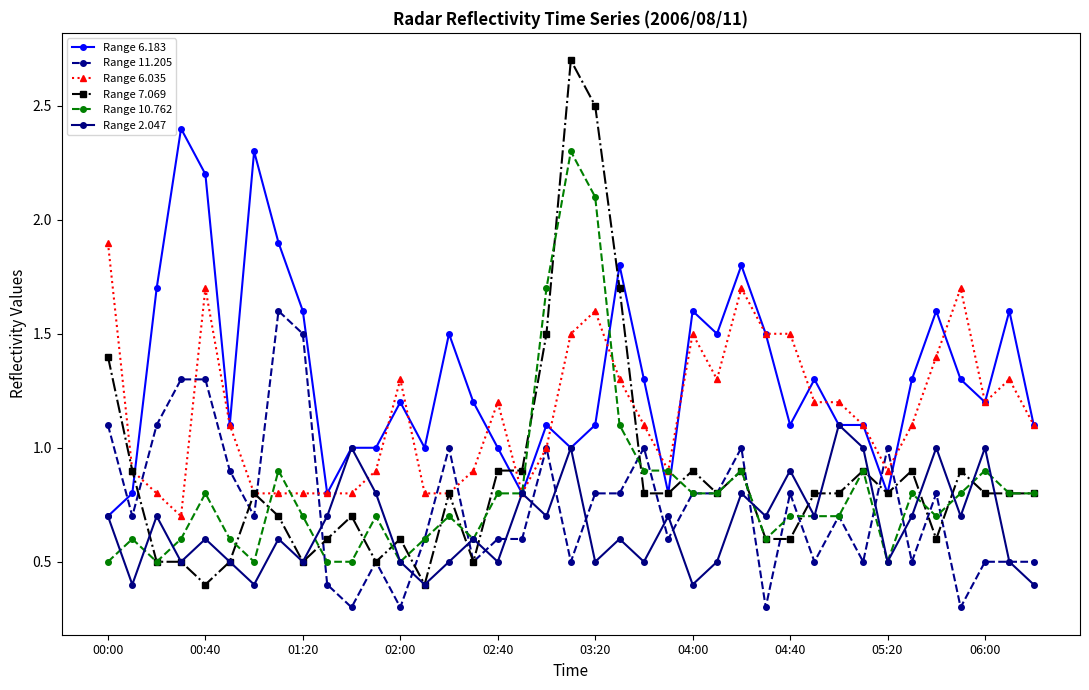

Which series ends up on top after the final intersection of Range 6.183 and Range 7.069?

Range 6.183